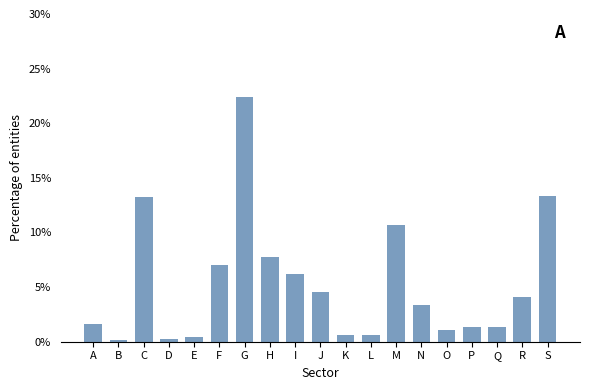

Which category has the highest value across all series?

G